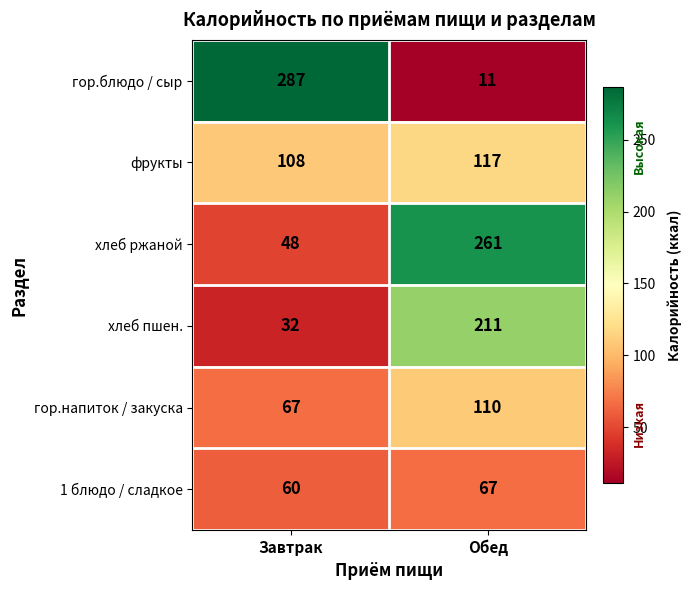

Rank the series by their maximum value, from highest to lowest.

гор.блюдо / сыр, хлеб ржаной, хлеб пшен., фрукты, гор.напиток / закуска, 1 блюдо / сладкое